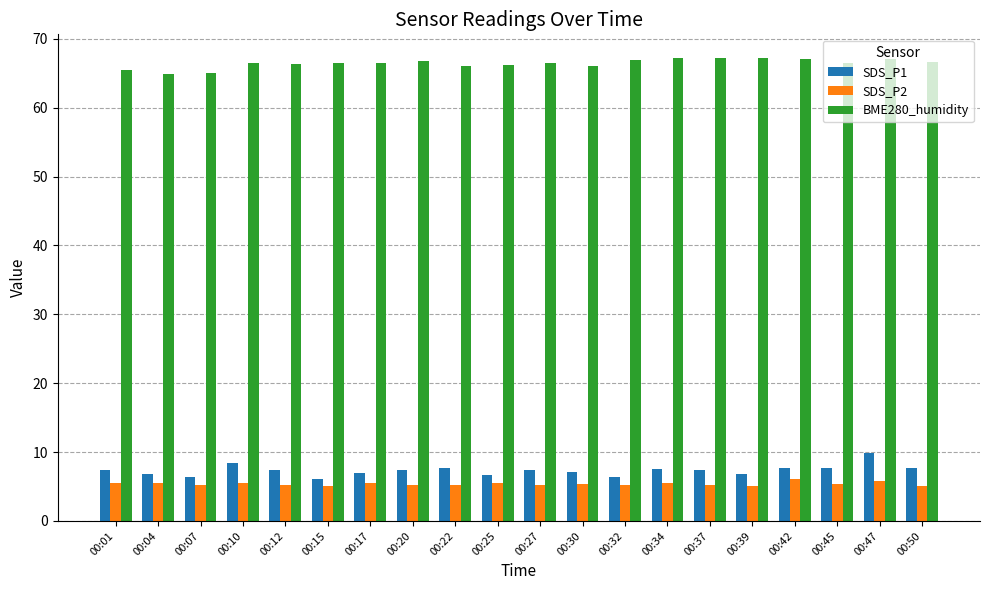

At how many categories does at least one series exceed 14?

20